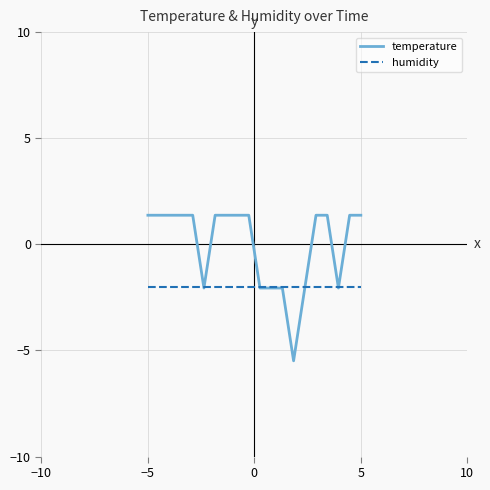

What are all the series names shown in the legend?

temperature, humidity